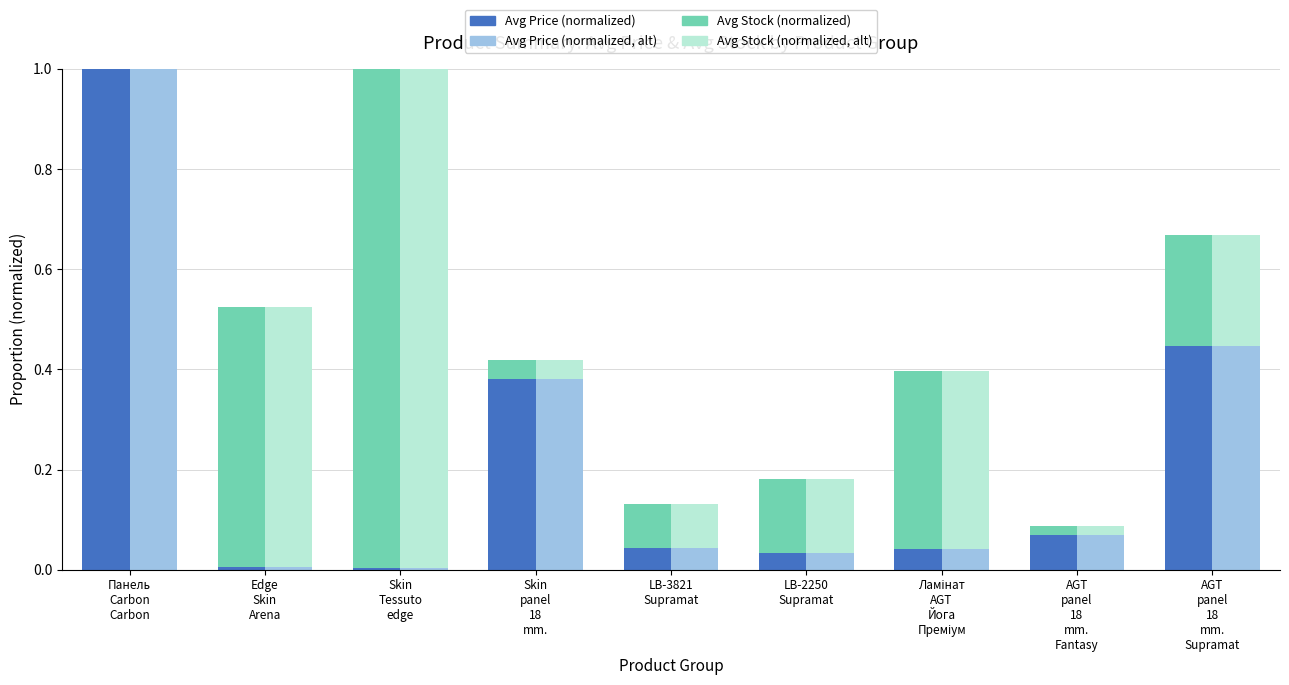

Where is Avg Stock (normalized) nearest to the value 0?

Панель
Carbon
Carbon